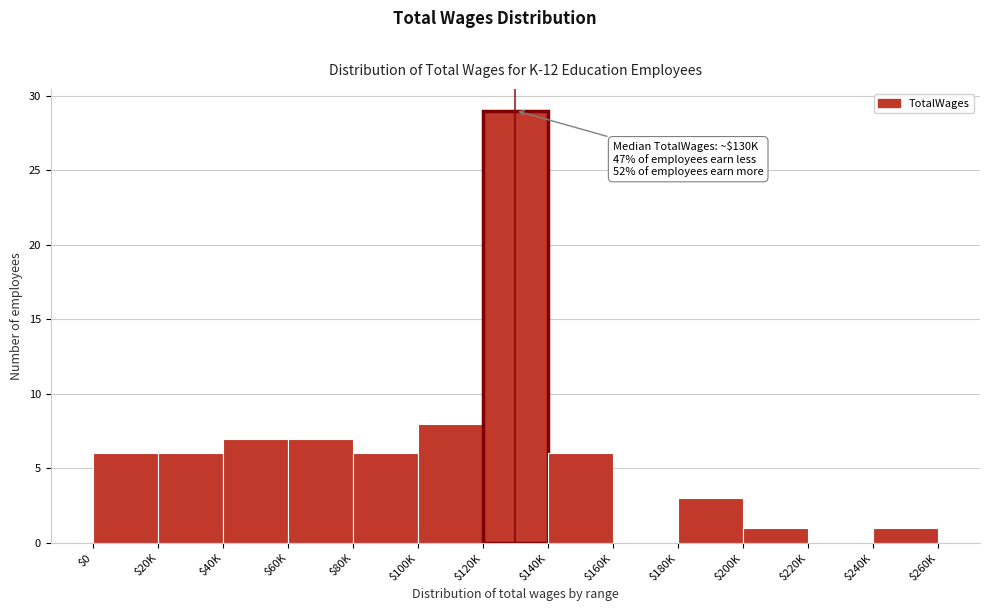

The value at $20K is 6. True or false?

True